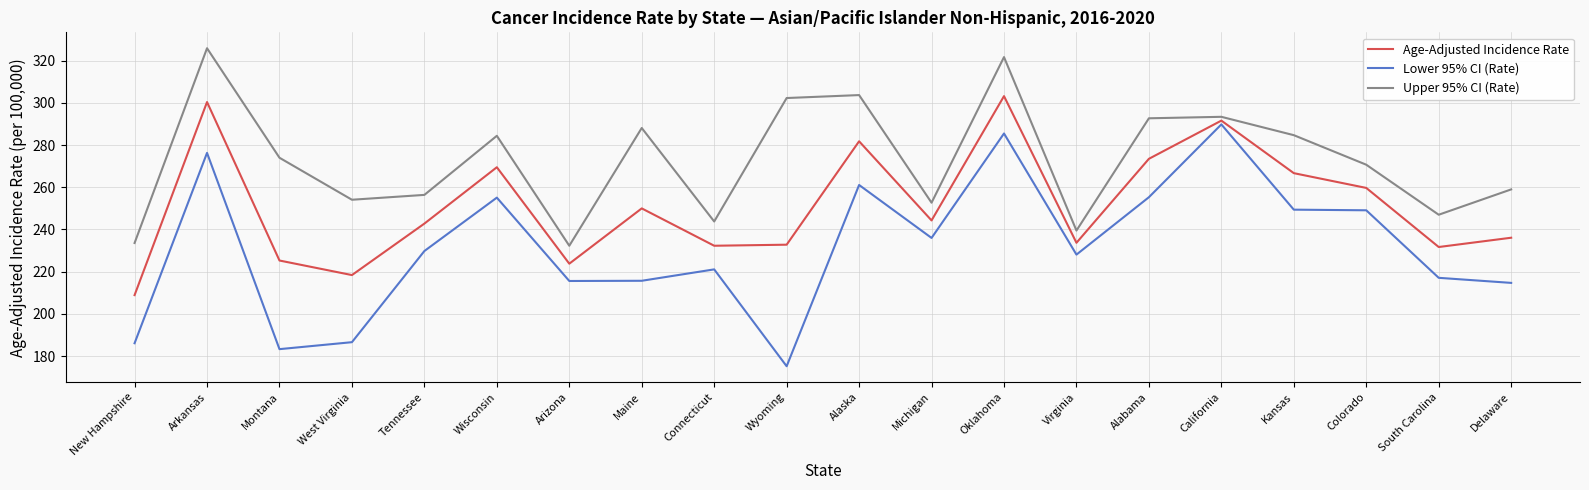

Is this an area chart (filled region under the line)?

No